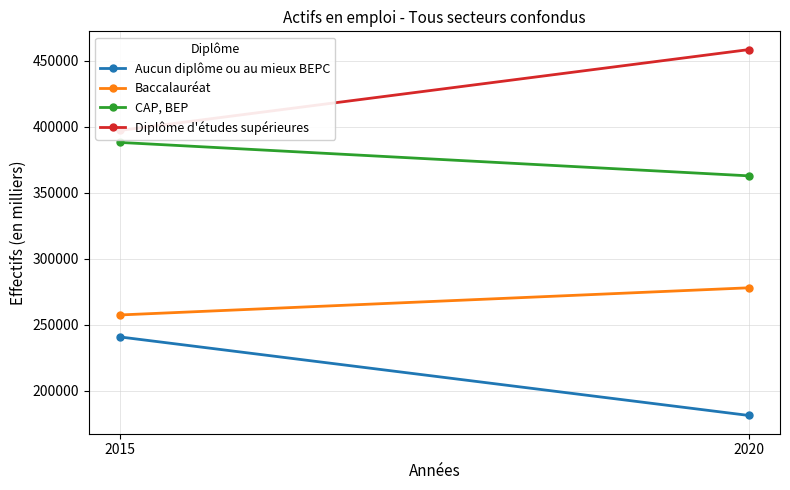

Rank the series by their maximum value, from lowest to highest.

Aucun diplôme ou au mieux BEPC, Baccalauréat, CAP, BEP, Diplôme d'études supérieures